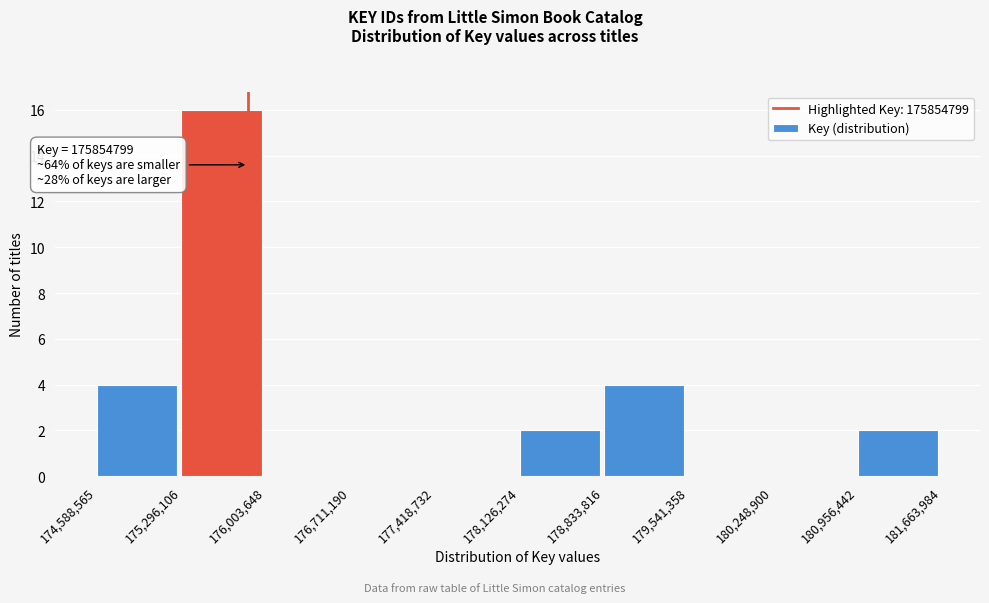

Over which range of the x-axis is the bar tallest?

175,296,106 to 176,003,648